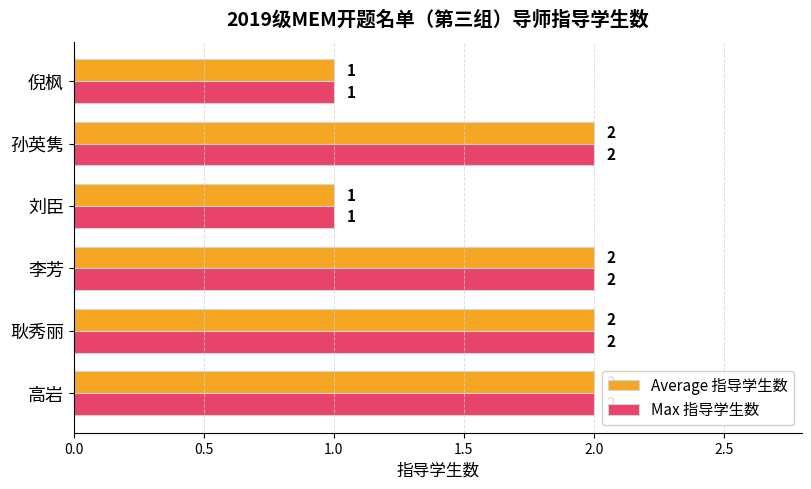

Is it true that Max 指导学生数 equals 2 at 高岩?

True